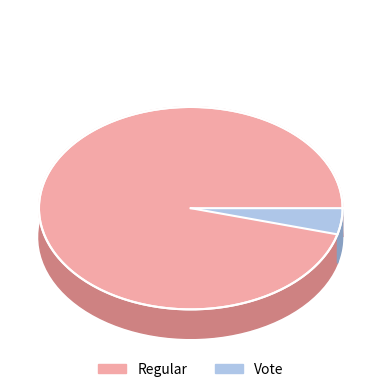

Count the number of slices in the pie.

2